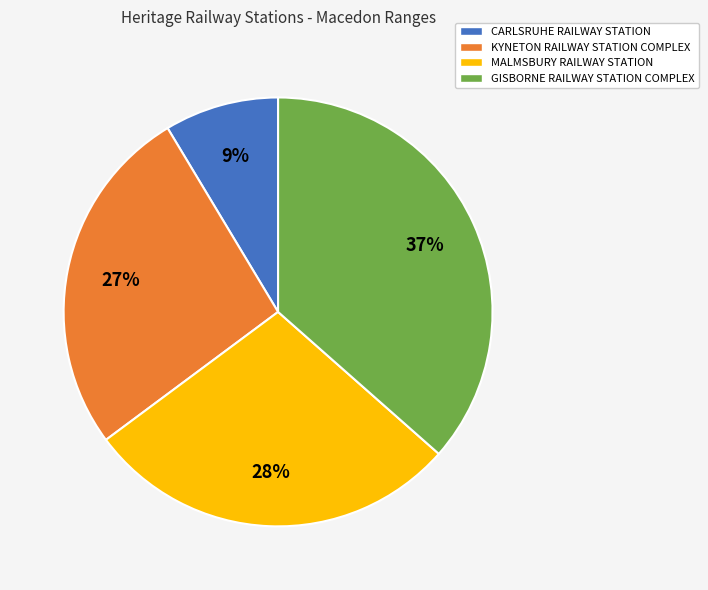

To the nearest percent, what portion does MALMSBURY RAILWAY STATION represent?

28%